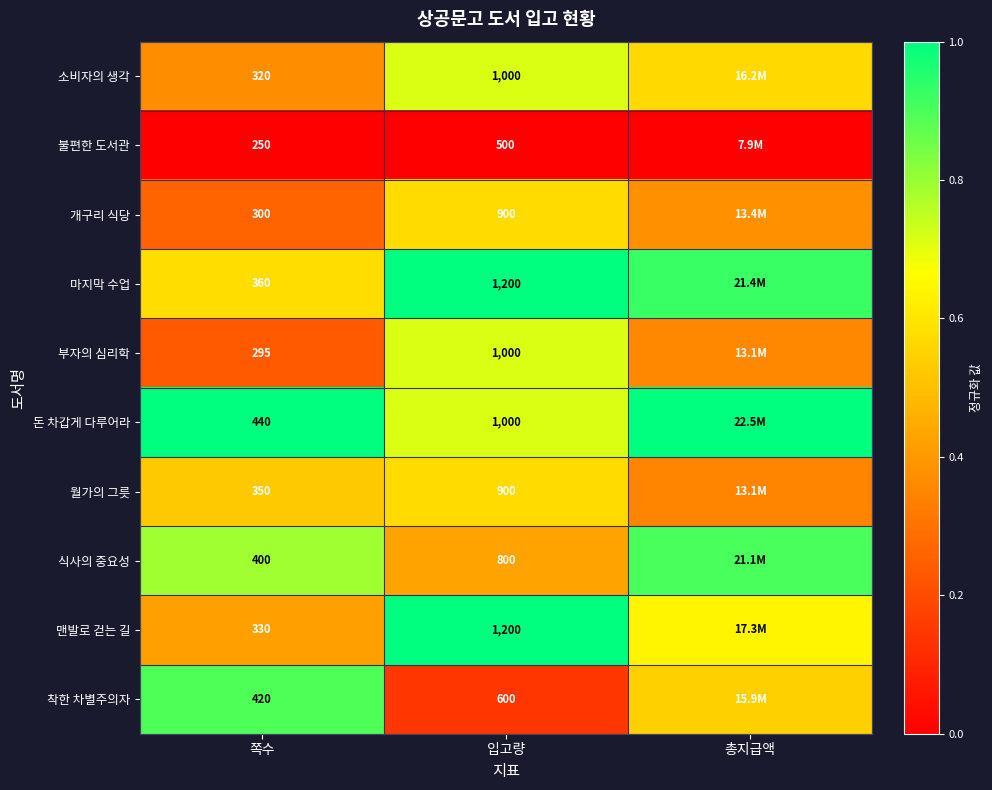

At how many categories does at least one series exceed 0?

3